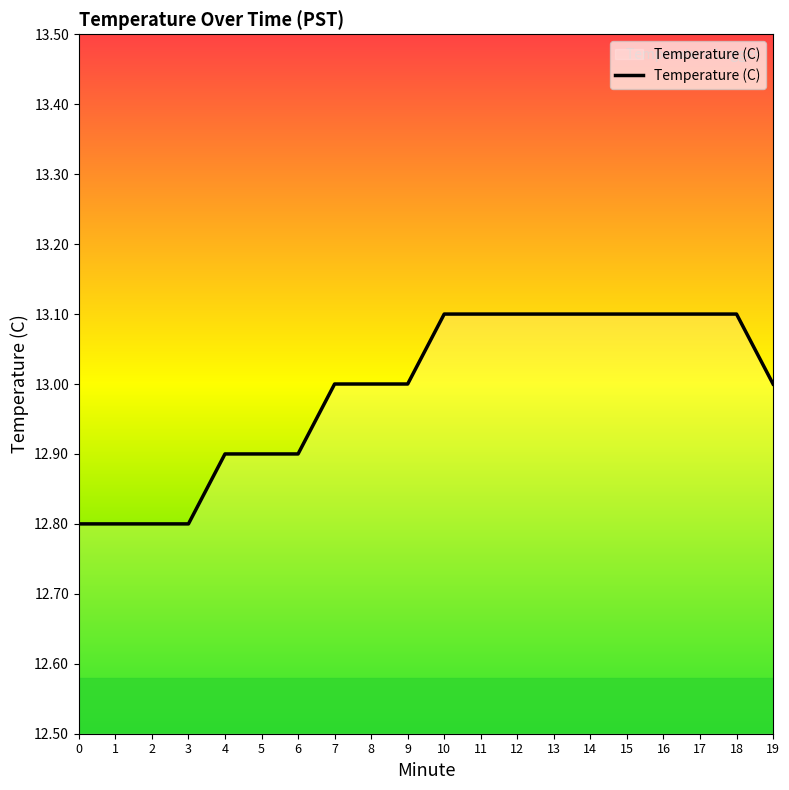

Is it true that the value at 17 is 18.0?

False